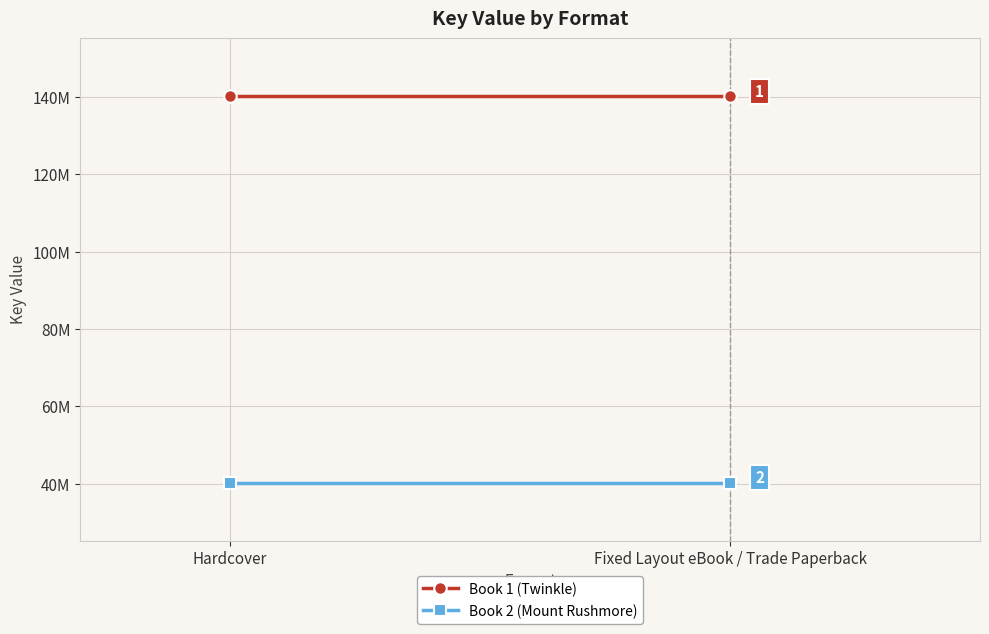

What is the label of the 1st point from the right?

Fixed Layout eBook / Trade Paperback